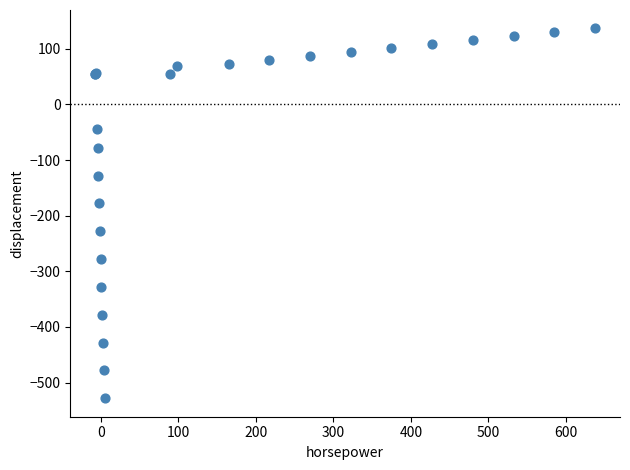

What Y value in the scatter plot is closest to -195?

-178.0